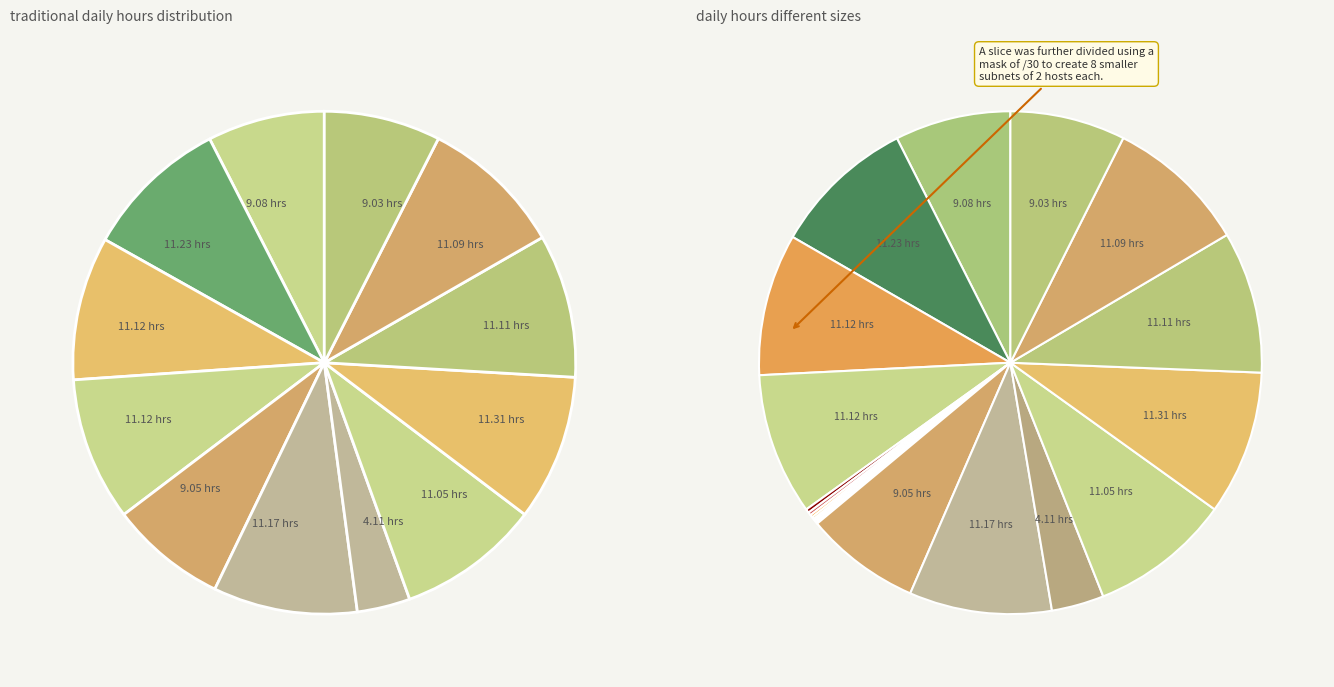

How many slices are in this pie chart?

12